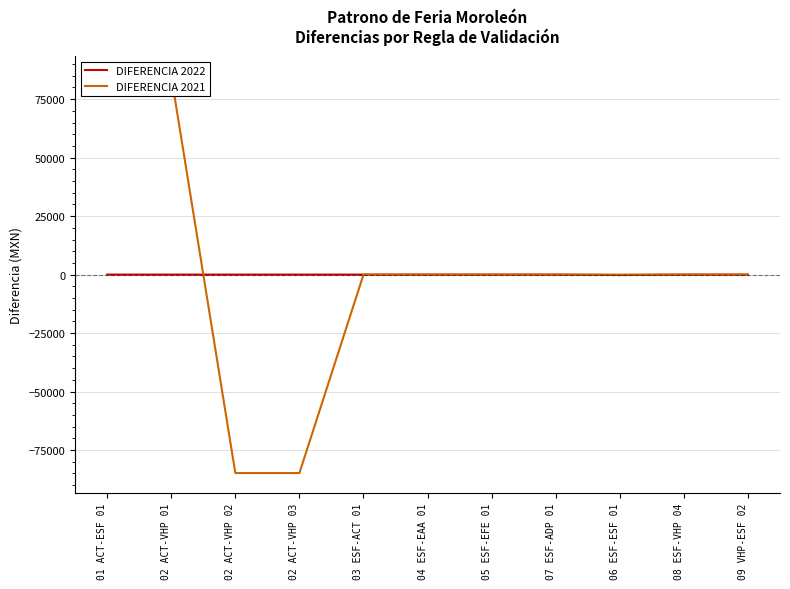

Which series has the widest spread of values?

DIFERENCIA 2021